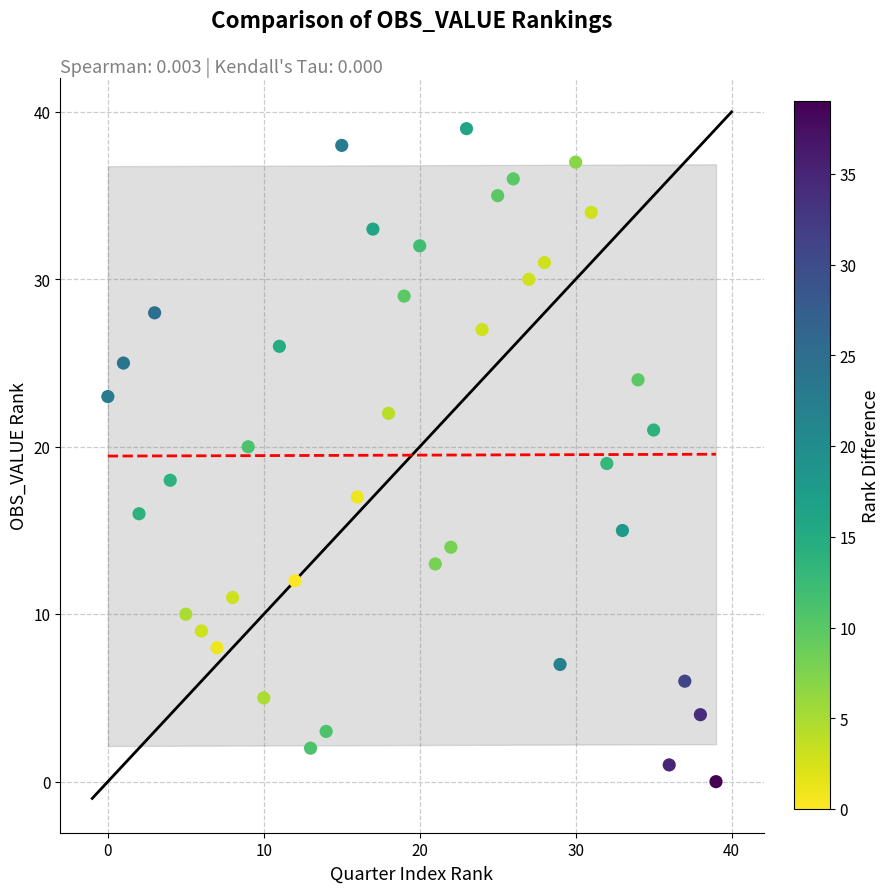

What is the range of Y values (max minus min)?

39